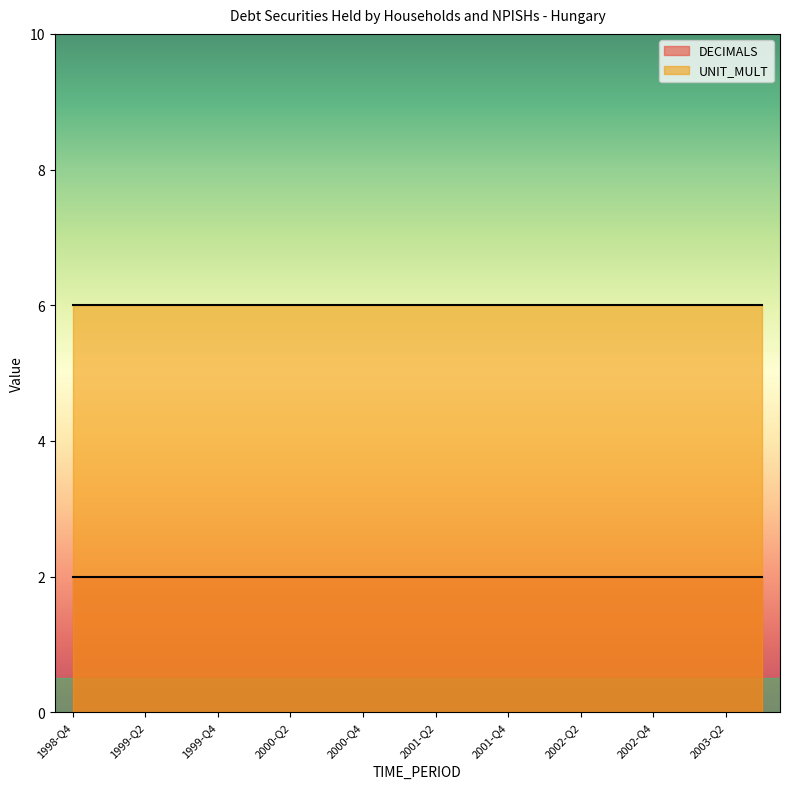

Which series has the largest total across all categories?

UNIT_MULT